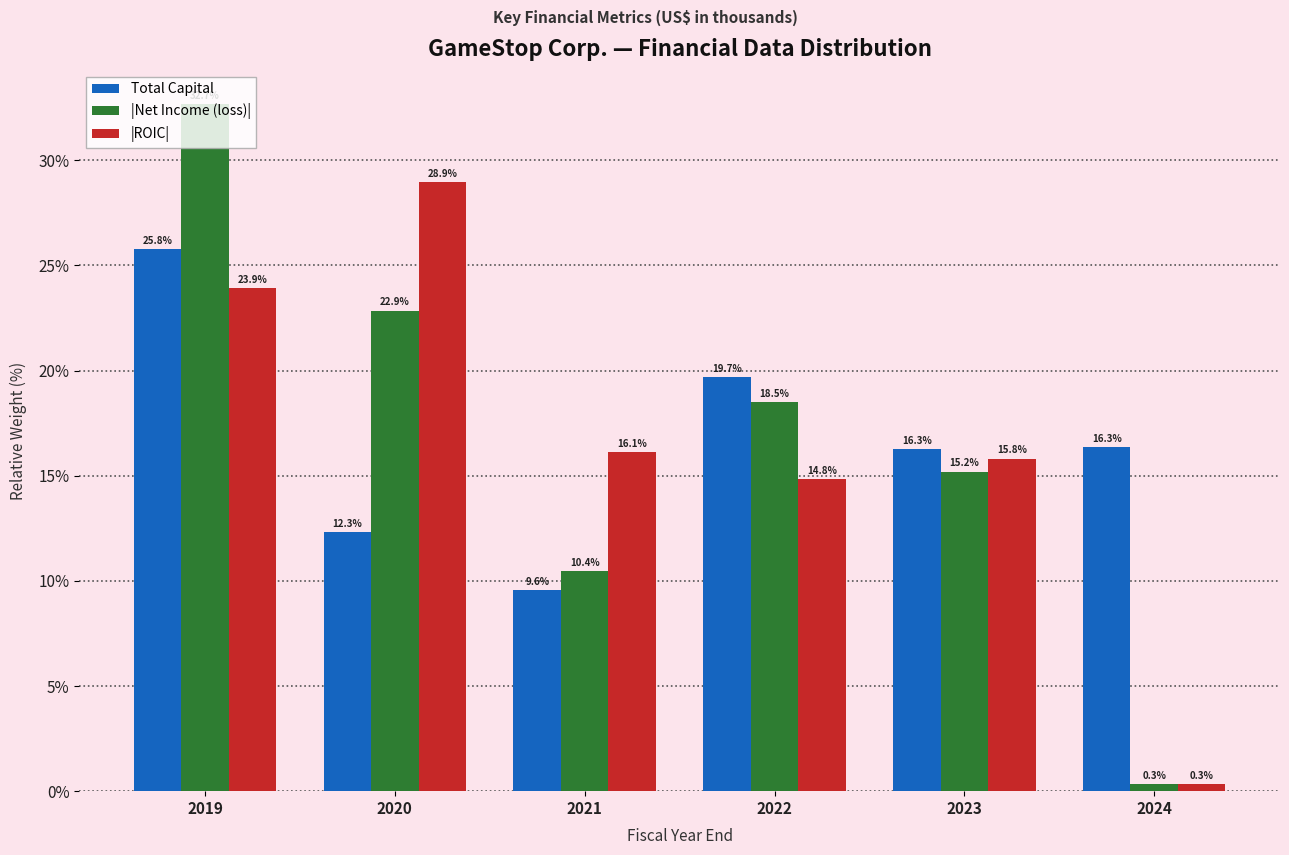

What is the approximate value of |Net Income (loss)| at 2019?

32.7